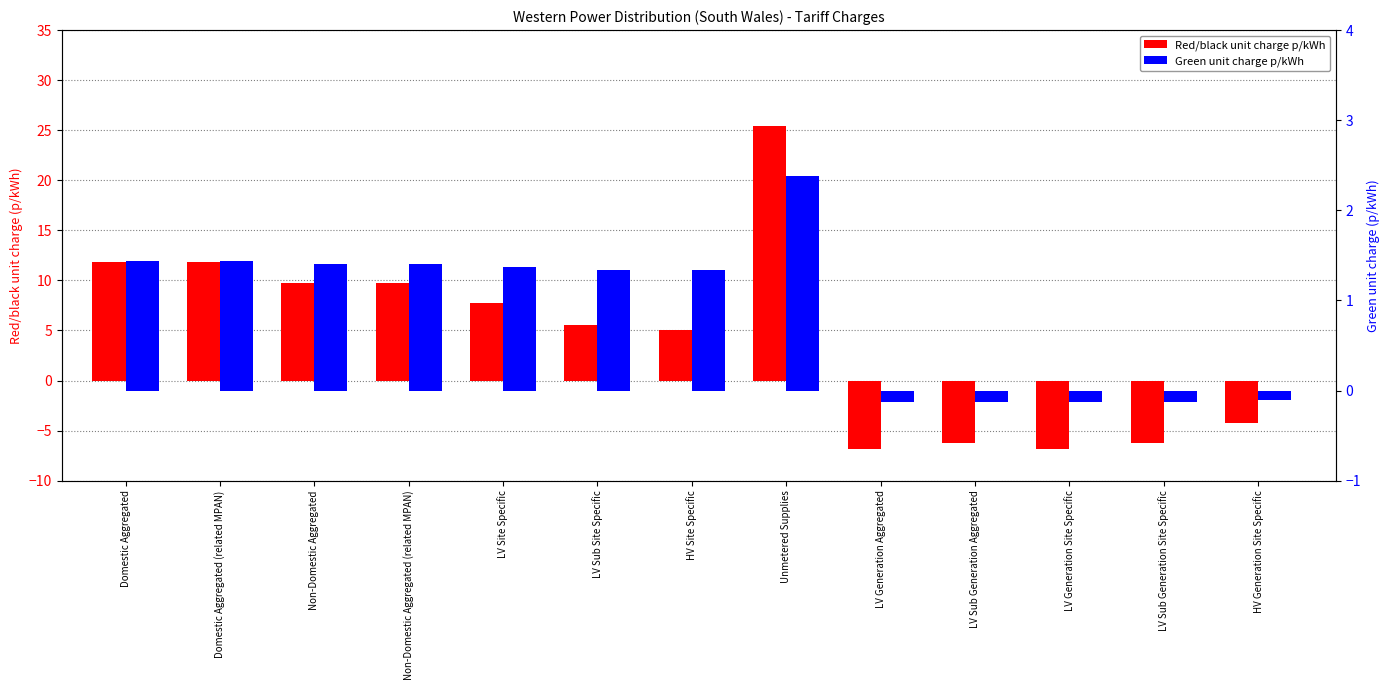

Rank the series by their maximum value, from highest to lowest.

Red/black unit charge p/kWh, Green unit charge p/kWh